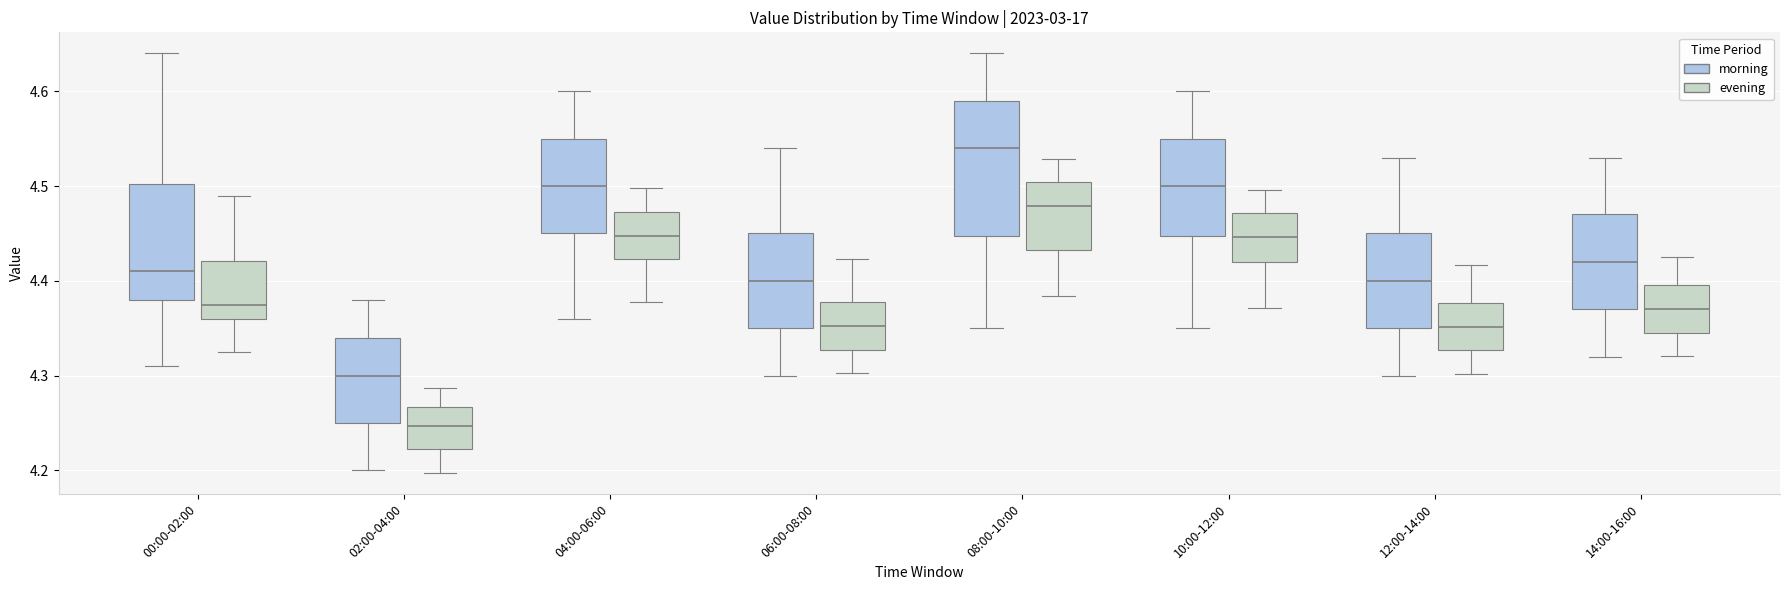

Where does the upper whisker of the box for 04:00-06:00 (evening) end on the y-axis? The values are not printed on the chart, so give them approximately, as read against the axis.

4.50